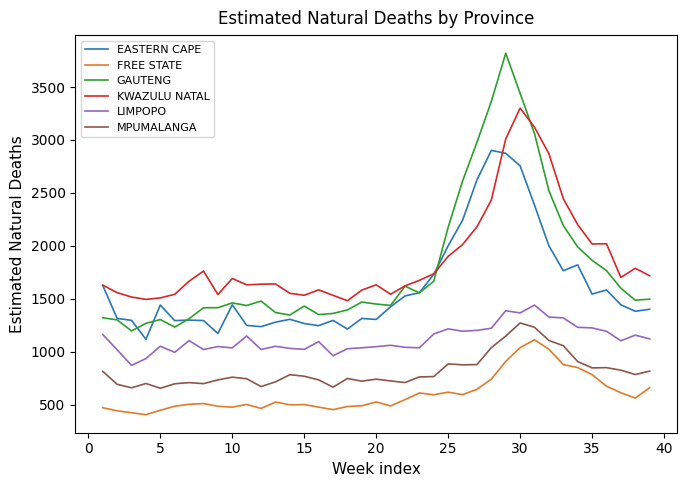

What is the greatest value displayed?

3819.8